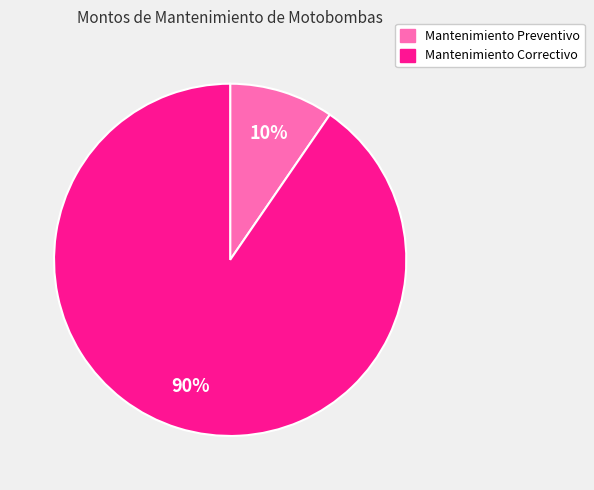

Rank the categories by value from lowest to highest.

Mantenimiento Preventivo, Mantenimiento Correctivo